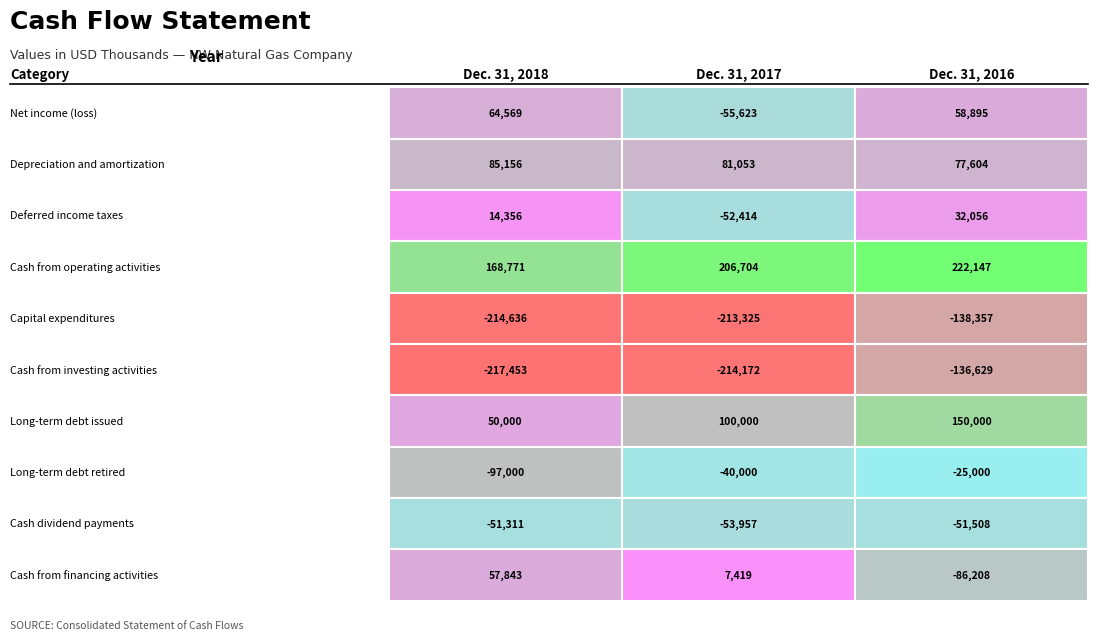

What is the sum of all Capital expenditures values?

-566318